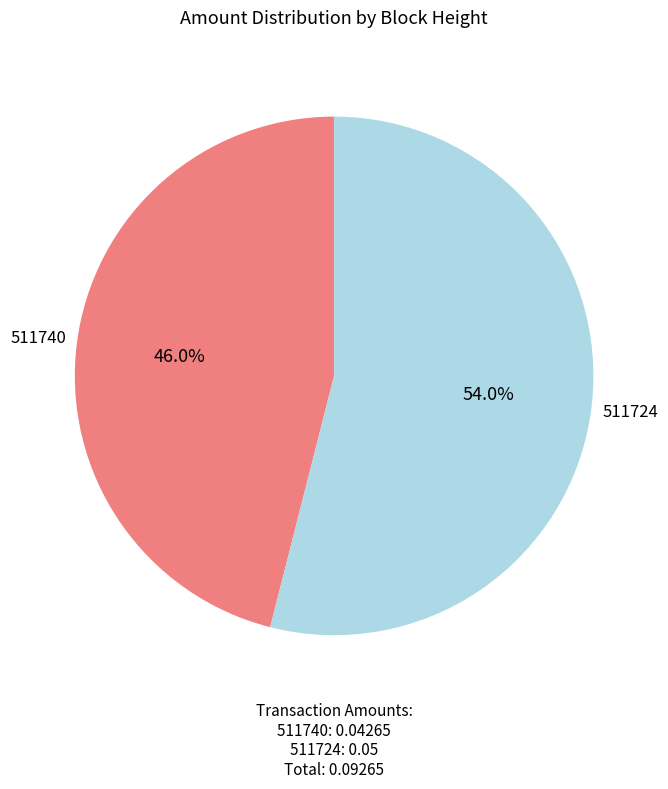

Is there a majority slice in this chart?

Yes